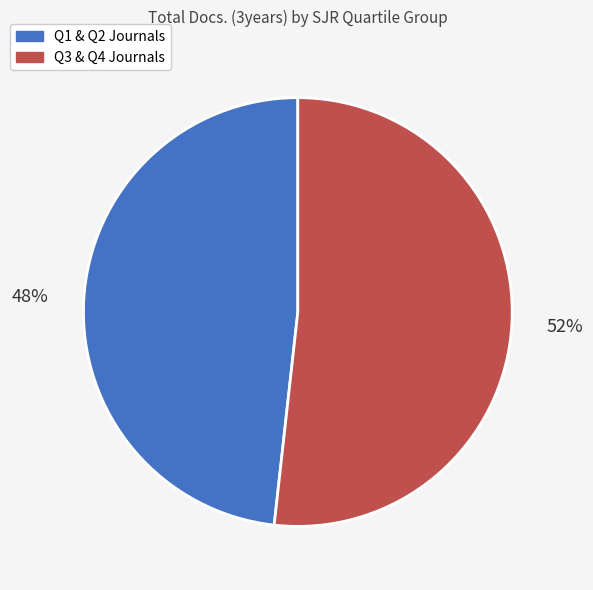

How many segments does this pie chart have?

2